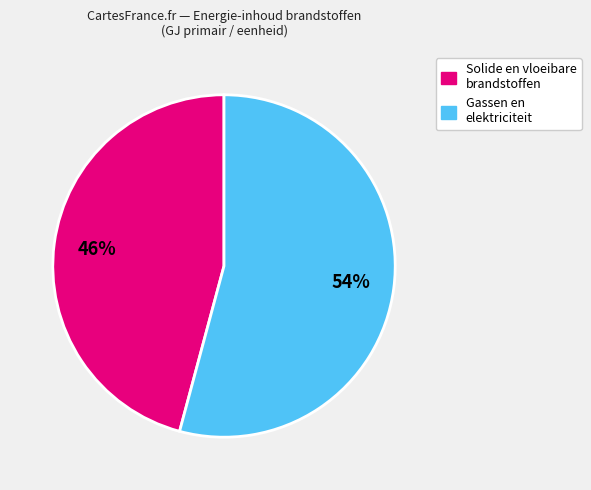

To the nearest percent, what is the average slice percentage?

50%